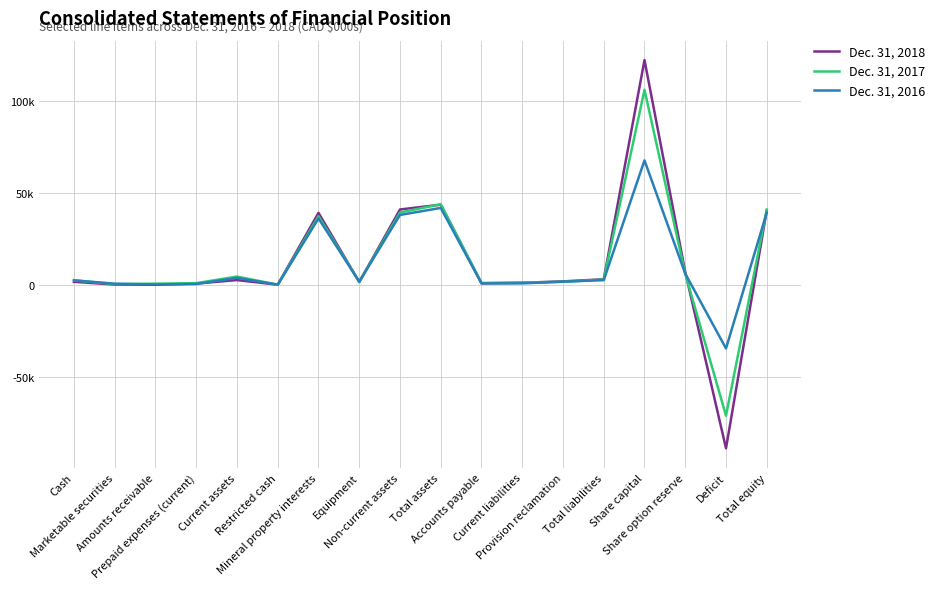

The Dec. 31, 2017 series shows 4491 at Current assets. True or false?

True